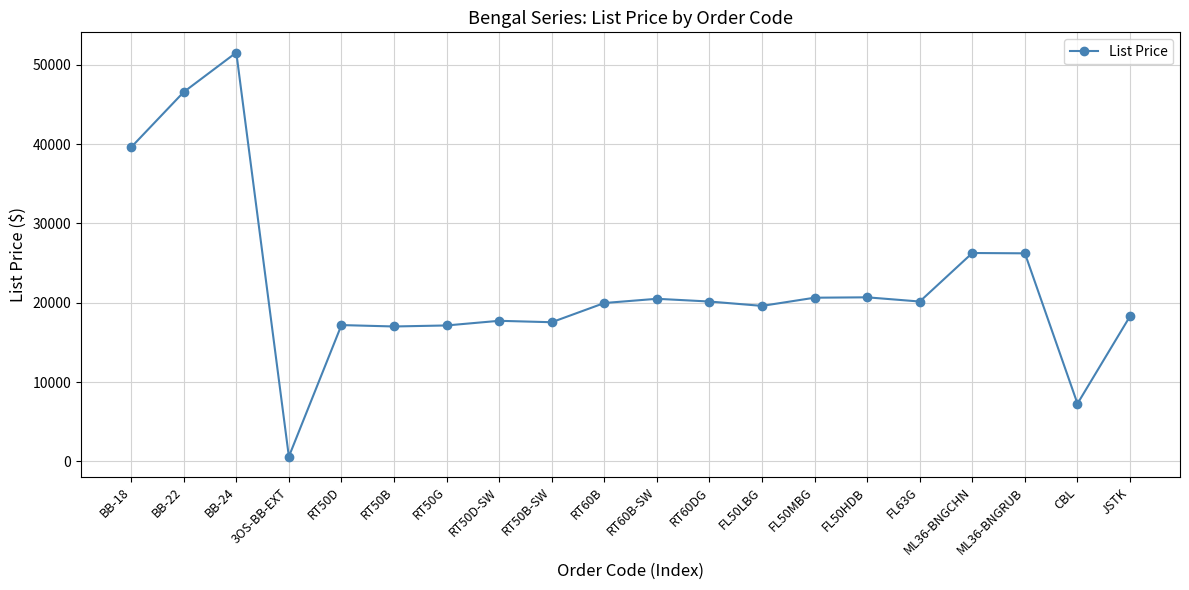

How many data points are less than 20155?

10